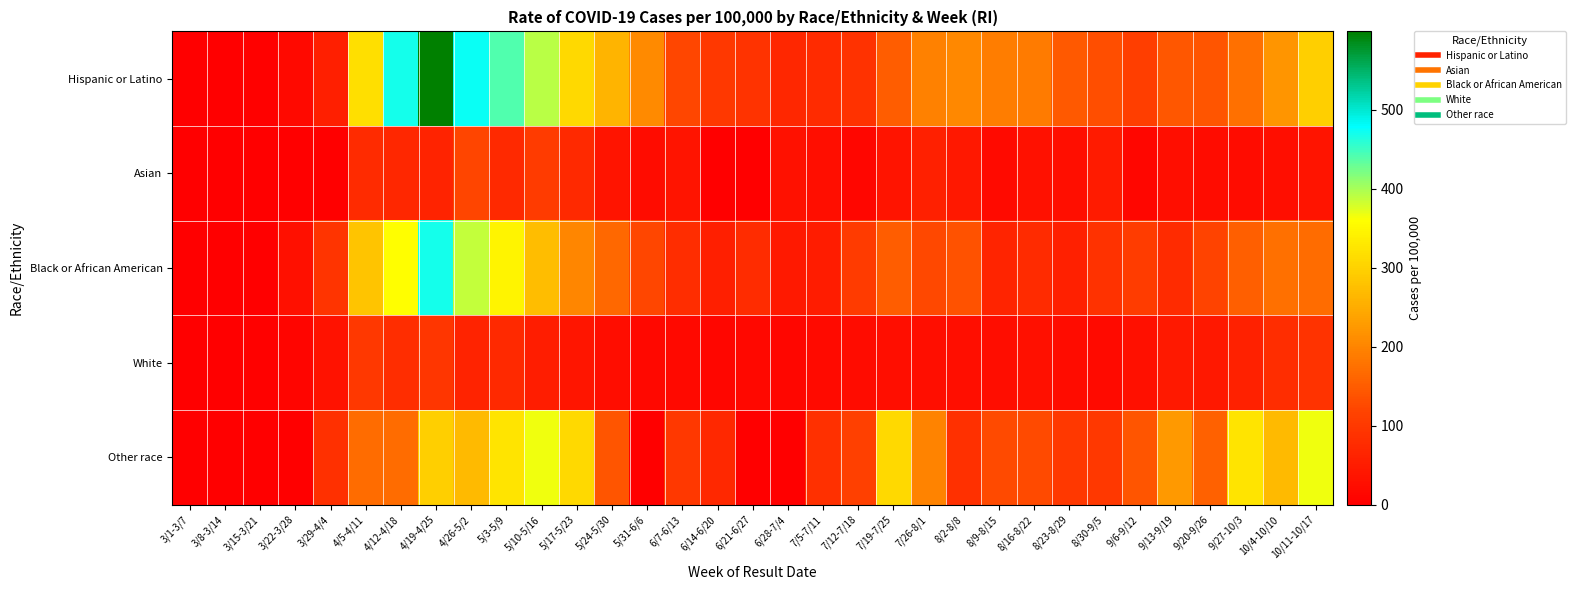

Reading left to right, what are all the values shown in this chart?

Hispanic or Latino: 3/1-3/7=0	3/8-3/14=0	3/15-3/21=4	3/22-3/28=17	3/29-4/4=55	4/5-4/11=316	4/12-4/18=470	4/19-4/25=599	4/26-5/2=473	5/3-5/9=440	5/10-5/16=392	5/17-5/23=311	5/24-5/30=262	5/31-6/6=206	6/7-6/13=122	6/14-6/20=99	6/21-6/27=89	6/28-7/4=69	7/5-7/11=75	7/12-7/18=88	7/19-7/25=152	7/26-8/1=195	8/2-8/8=204	8/9-8/15=191	8/16-8/22=189	8/23-8/29=146	8/30-9/5=132	9/6-9/12=108	9/13-9/19=145	9/20-9/26=142	9/27-10/3=175	10/4-10/10=222	10/11-10/17=296
Asian: 3/1-3/7=0	3/8-3/14=0	3/15-3/21=0	3/22-3/28=0	3/29-4/4=0	4/5-4/11=77	4/12-4/18=68	4/19-4/25=63	4/26-5/2=120	5/3-5/9=74	5/10-5/16=105	5/17-5/23=74	5/24-5/30=37	5/31-6/6=23	6/7-6/13=37	6/14-6/20=0	6/21-6/27=0	6/28-7/4=31	7/5-7/11=26	7/12-7/18=14	7/19-7/25=37	7/26-8/1=57	8/2-8/8=43	8/9-8/15=20	8/16-8/22=31	8/23-8/29=26	8/30-9/5=48	9/6-9/12=14	9/13-9/19=26	9/20-9/26=23	9/27-10/3=23	10/4-10/10=26	10/11-10/17=37
Black or African American: 3/1-3/7=0	3/8-3/14=0	3/15-3/21=0	3/22-3/28=29	3/29-4/4=93	4/5-4/11=281	4/12-4/18=359	4/19-4/25=469	4/26-5/2=388	5/3-5/9=346	5/10-5/16=273	5/17-5/23=203	5/24-5/30=166	5/31-6/6=122	6/7-6/13=81	6/14-6/20=56	6/21-6/27=78	6/28-7/4=46	7/5-7/11=51	7/12-7/18=103	7/19-7/25=151	7/26-8/1=125	8/2-8/8=137	8/9-8/15=64	8/16-8/22=76	8/23-8/29=58	8/30-9/5=88	9/6-9/12=107	9/13-9/19=75	9/20-9/26=117	9/27-10/3=154	10/4-10/10=175	10/11-10/17=169
White: 3/1-3/7=0	3/8-3/14=1	3/15-3/21=4	3/22-3/28=11	3/29-4/4=33	4/5-4/11=100	4/12-4/18=80	4/19-4/25=95	4/26-5/2=63	5/3-5/9=74	5/10-5/16=53	5/17-5/23=39	5/24-5/30=25	5/31-6/6=16	6/7-6/13=18	6/14-6/20=14	6/21-6/27=16	6/28-7/4=13	7/5-7/11=20	7/12-7/18=22	7/19-7/25=27	7/26-8/1=26	8/2-8/8=26	8/9-8/15=25	8/16-8/22=30	8/23-8/29=23	8/30-9/5=19	9/6-9/12=29	9/13-9/19=46	9/20-9/26=43	9/27-10/3=60	10/4-10/10=80	10/11-10/17=91
Other race: 3/1-3/7=0	3/8-3/14=0	3/15-3/21=0	3/22-3/28=0	3/29-4/4=85	4/5-4/11=169	4/12-4/18=169	4/19-4/25=296	4/26-5/2=268	5/3-5/9=324	5/10-5/16=367	5/17-5/23=310	5/24-5/30=141	5/31-6/6=0	6/7-6/13=99	6/14-6/20=71	6/21-6/27=0	6/28-7/4=0	7/5-7/11=85	7/12-7/18=113	7/19-7/25=310	7/26-8/1=197	8/2-8/8=85	8/9-8/15=127	8/16-8/22=127	8/23-8/29=99	8/30-9/5=99	9/6-9/12=141	9/13-9/19=226	9/20-9/26=155	9/27-10/3=324	10/4-10/10=268	10/11-10/17=367